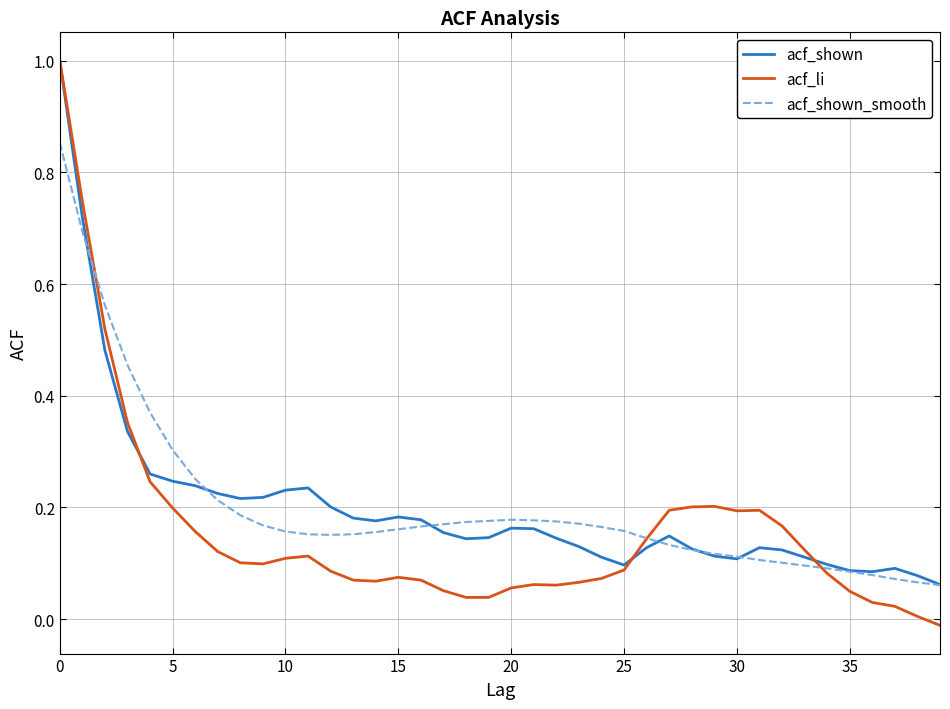

Which series has the largest range (max minus min)?

acf_li